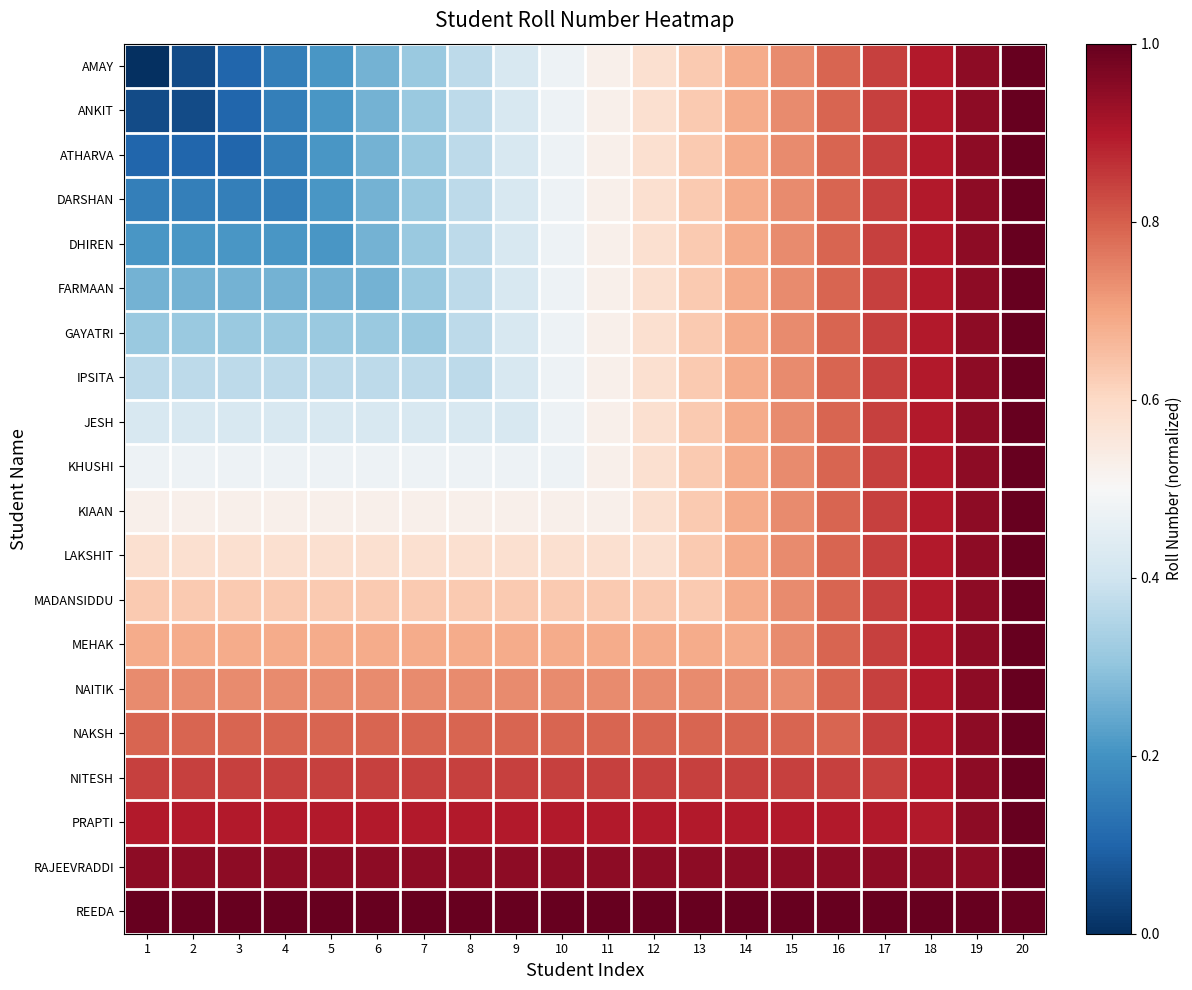

What is the greatest value displayed?

1.0